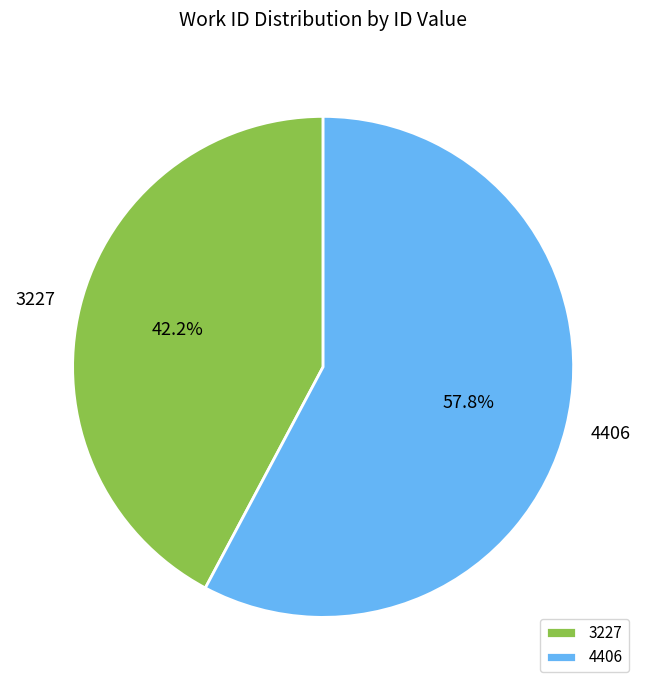

How many slices are in this pie chart?

2